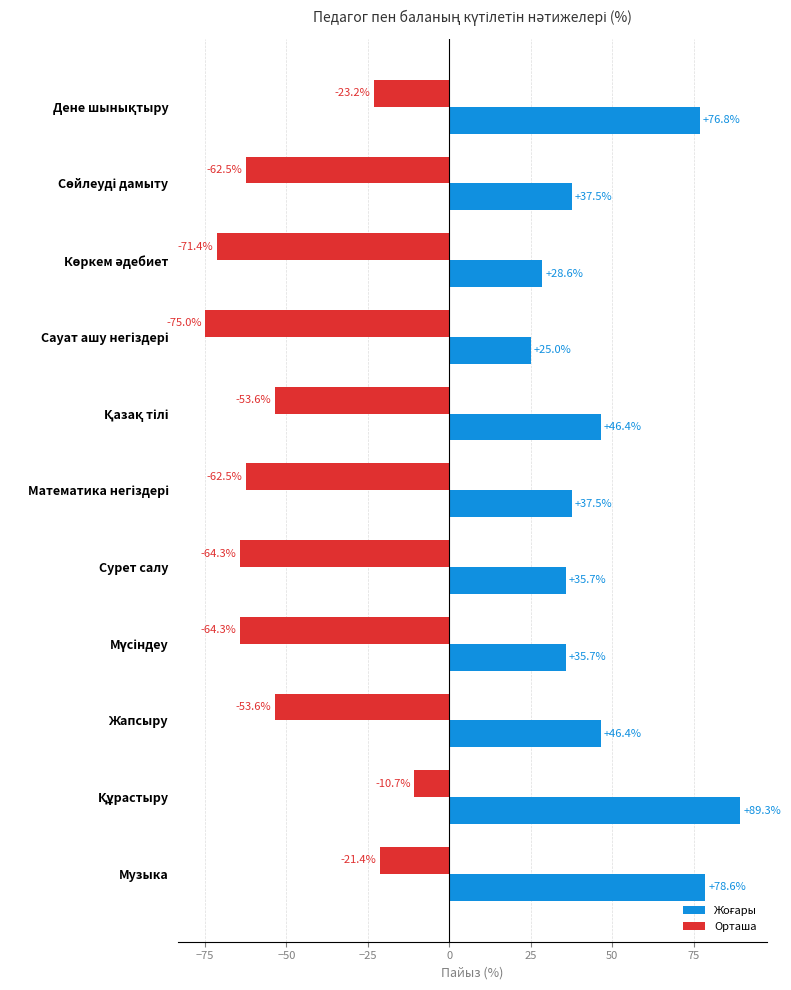

What is the difference between the maximum and second lowest values in the Орташа series?

60.7